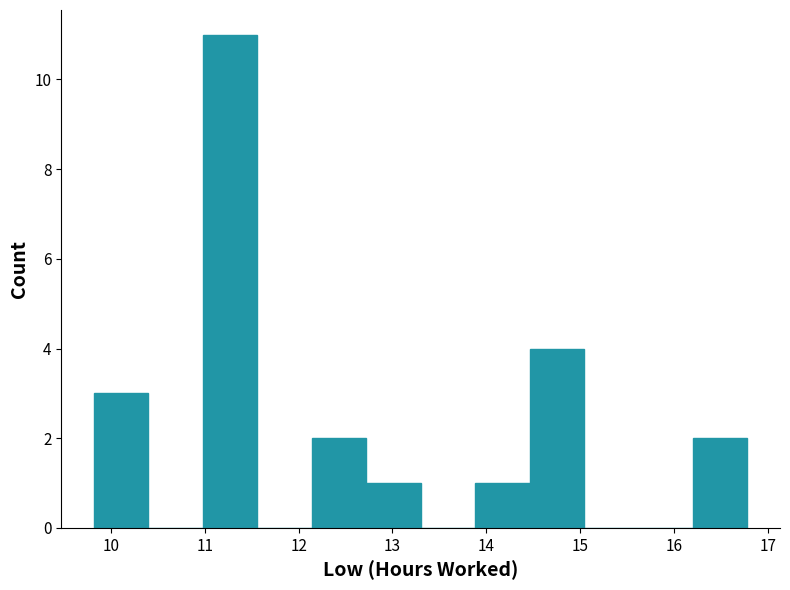

Reading left to right, transcribe this chart: for each bar, give the range it covers on the x-axis and its height. Neither the bar edges nor the heights are printed on the chart, so give them approximately, as read against the axes.

9.82 to 10.40: 3
10.40 to 10.98: 0
10.98 to 11.56: 11
11.56 to 12.14: 0
12.14 to 12.72: 2
12.72 to 13.30: 1
13.30 to 13.88: 0
13.88 to 14.46: 1
14.46 to 15.04: 4
15.04 to 15.62: 0
15.62 to 16.20: 0
16.20 to 16.78: 2